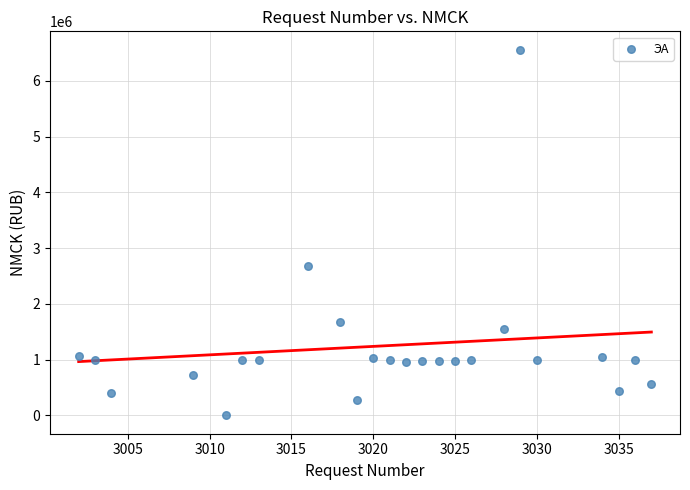

What is the range of Y values (max minus min)?

6558712.0